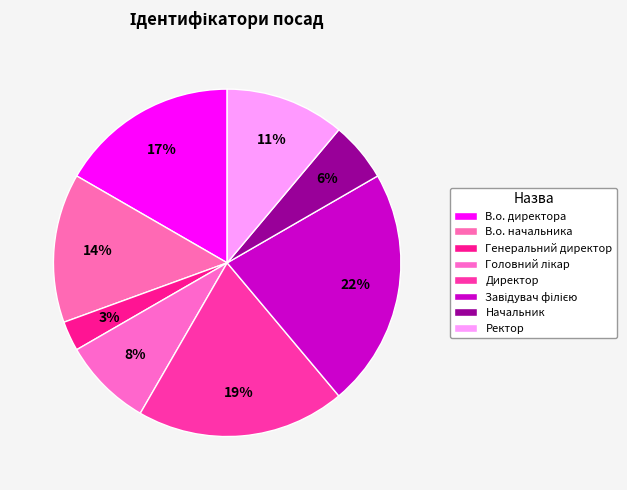

Count the number of slices in the pie.

8